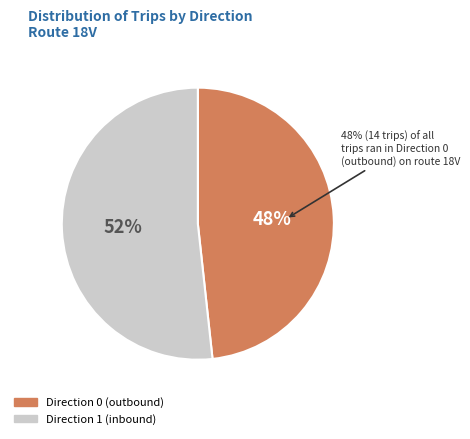

Does Direction 1 account for over 50% of the chart?

Yes